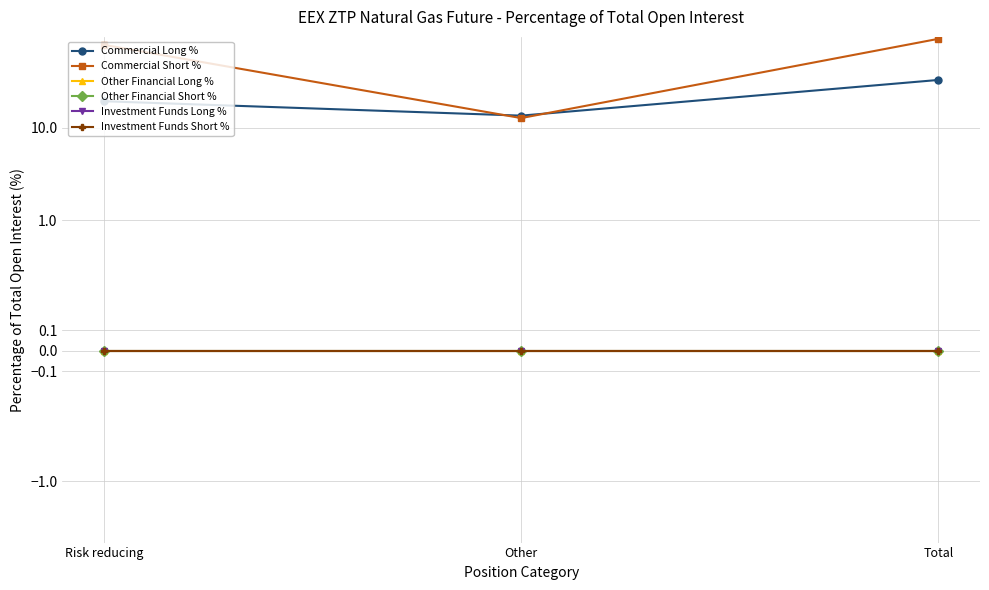

At which label is Investment Funds Long % closest to 0?

Risk reducing